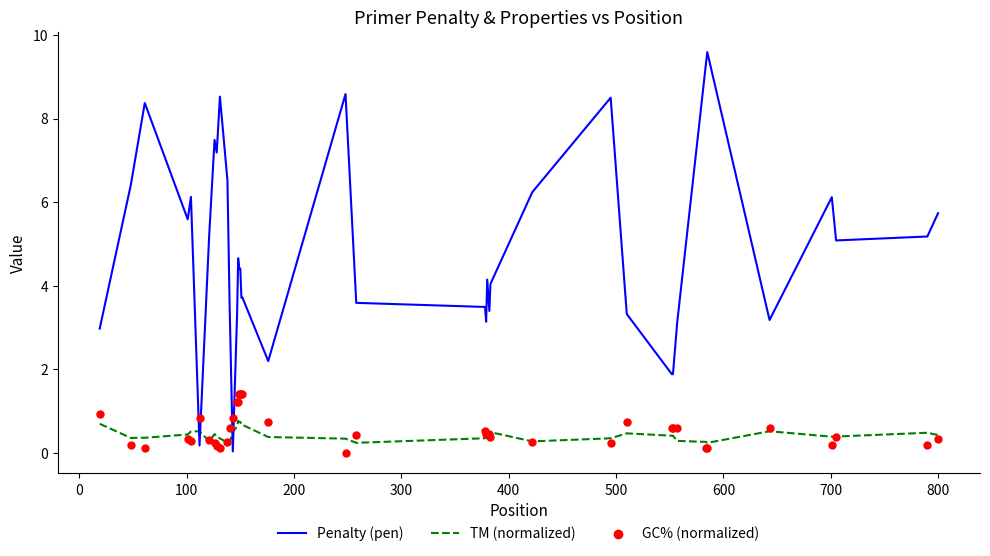

Which series has the largest total across all categories?

Penalty (pen)